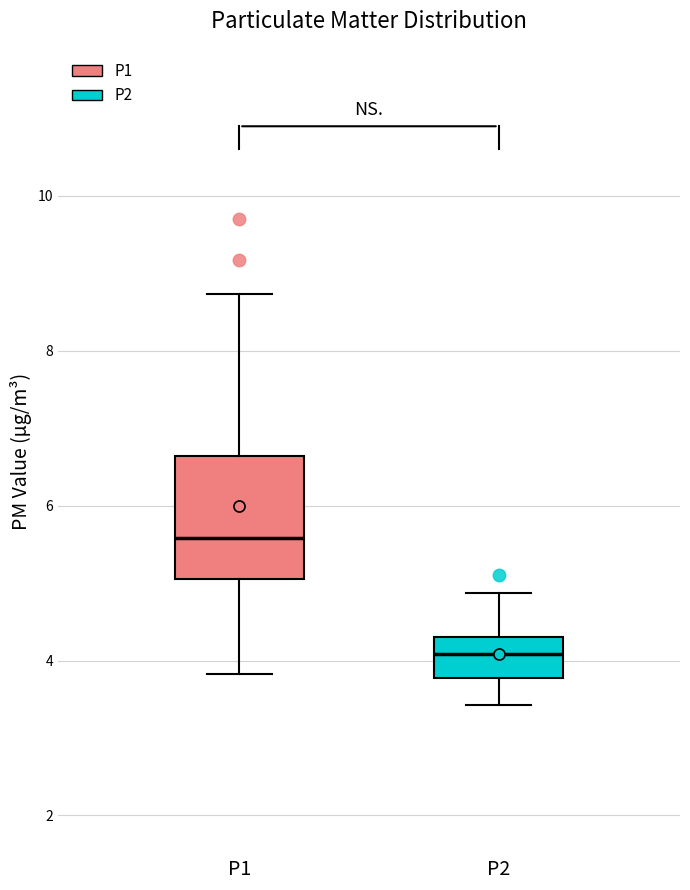

Which box is the tallest, from its lower edge to its upper edge?

P1